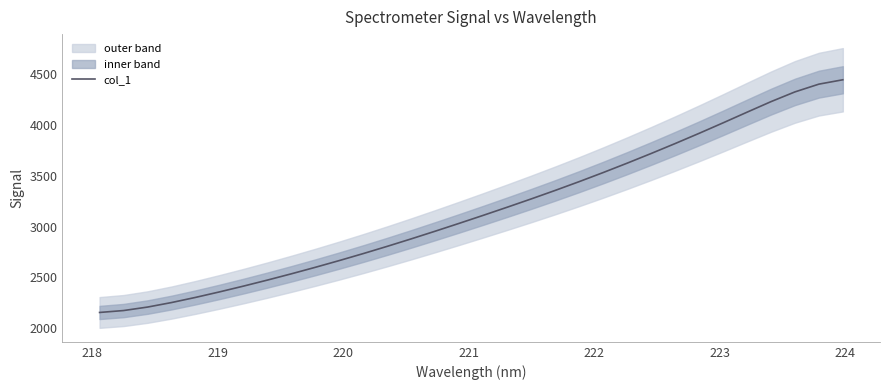

What is the greatest value displayed?

4440.0